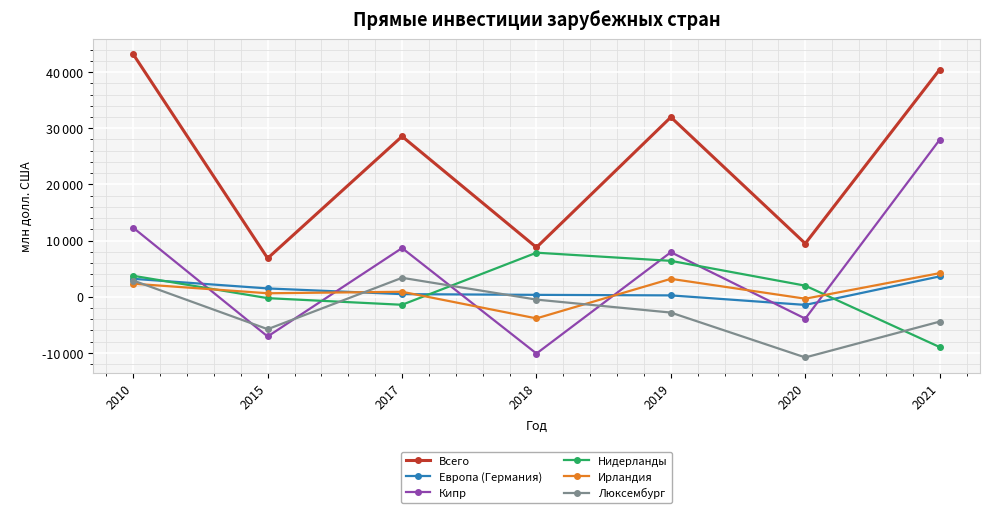

At which label does Всего first exceed 28557?

2010